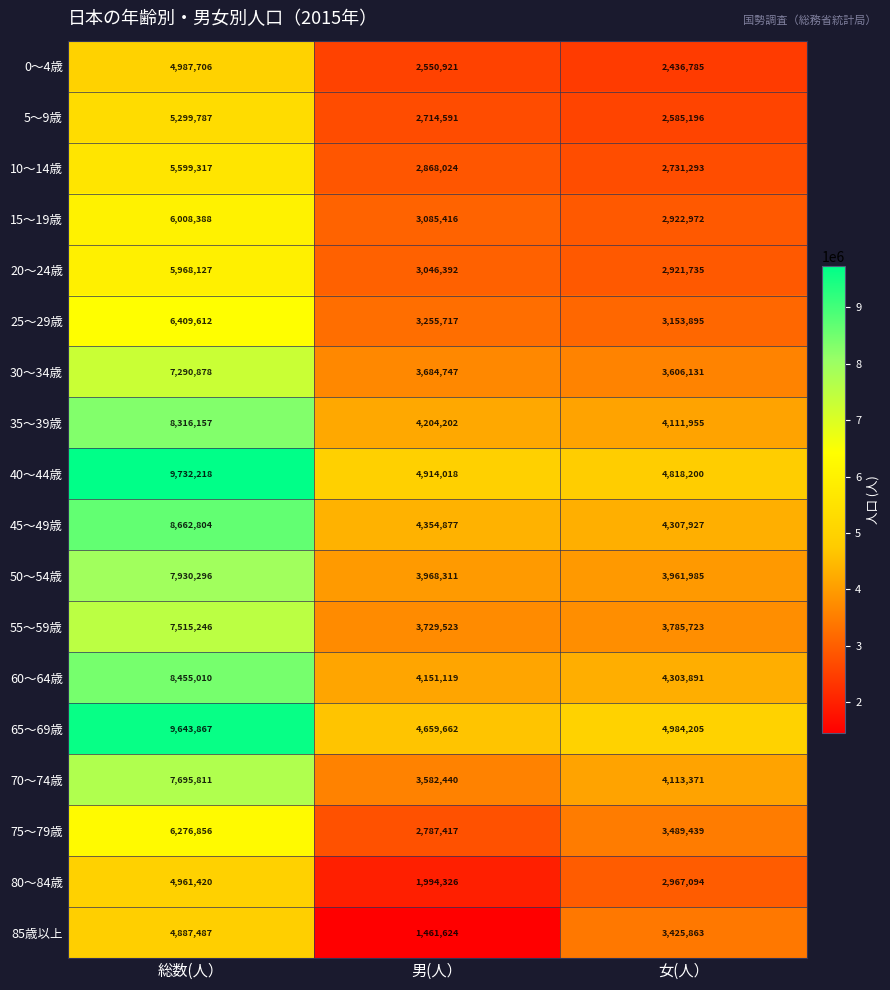

Which category has the highest value across all series?

総数(人）